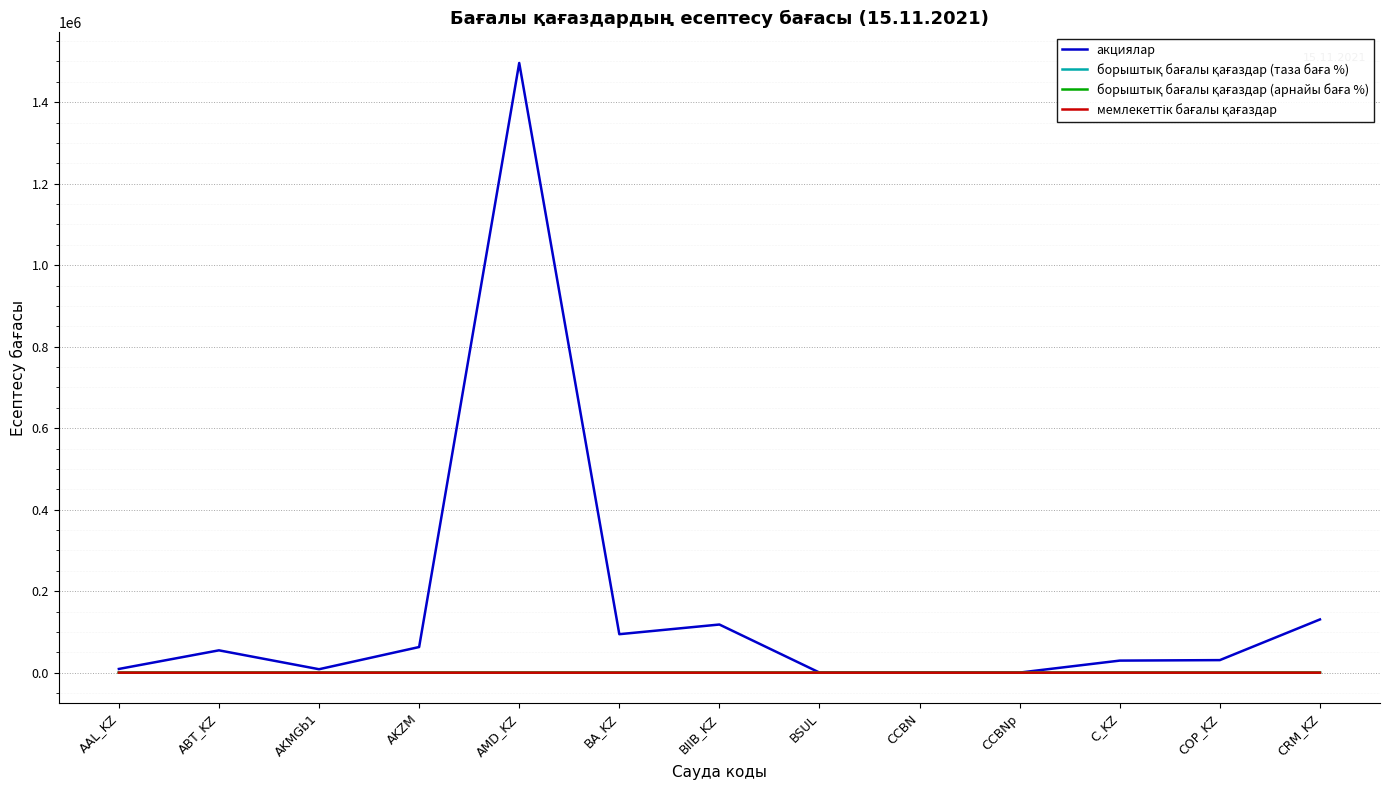

What position from the left is C_KZ?

11